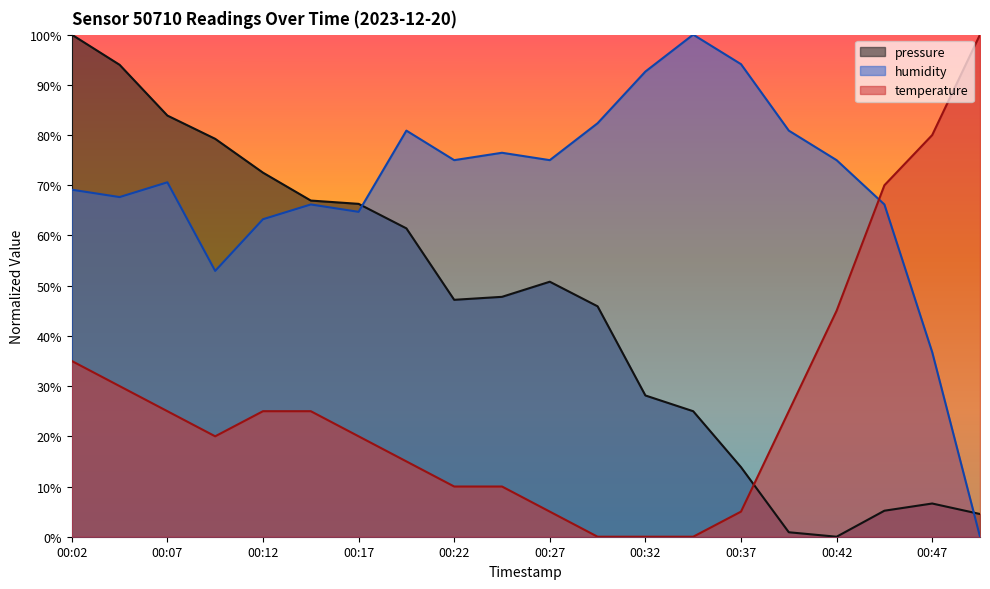

How many interior local valleys does the temperature series have?

1